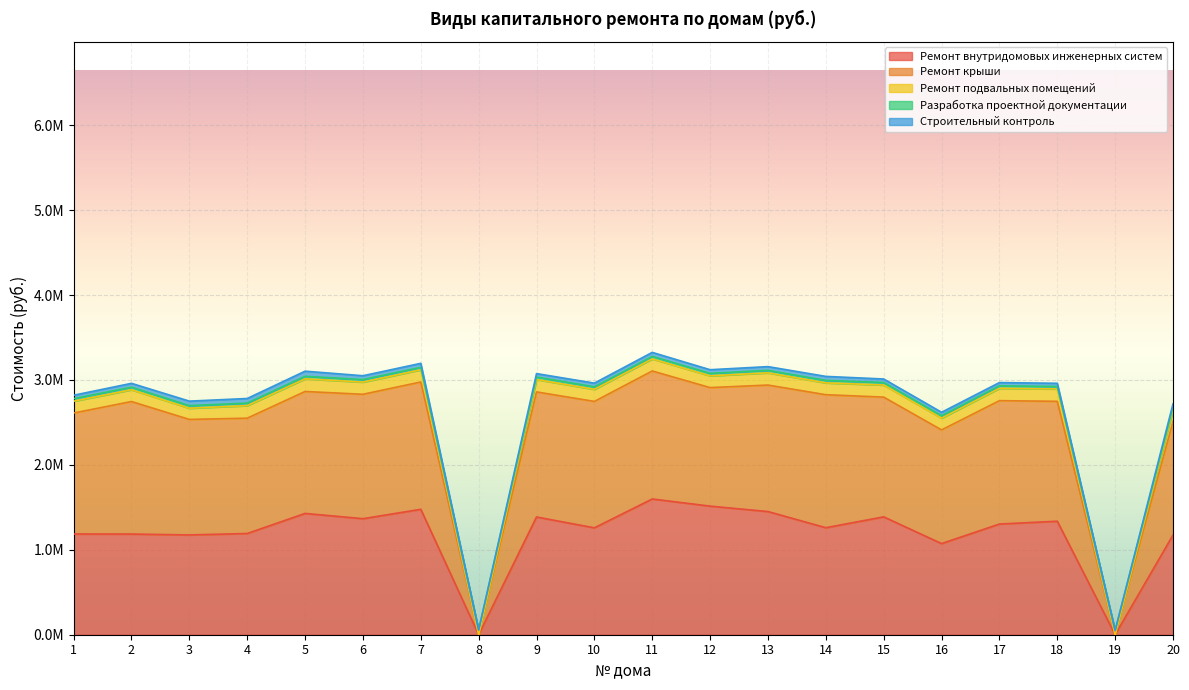

True or false: Ремонт крыши has more than 0 points higher than both neighbors.

True